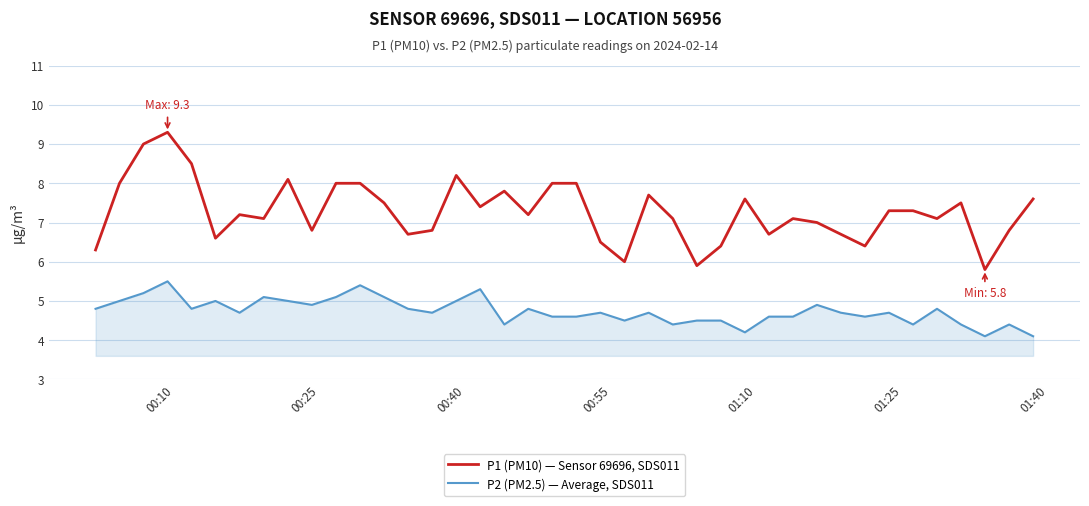

What is the maximum value shown in the chart?

9.3